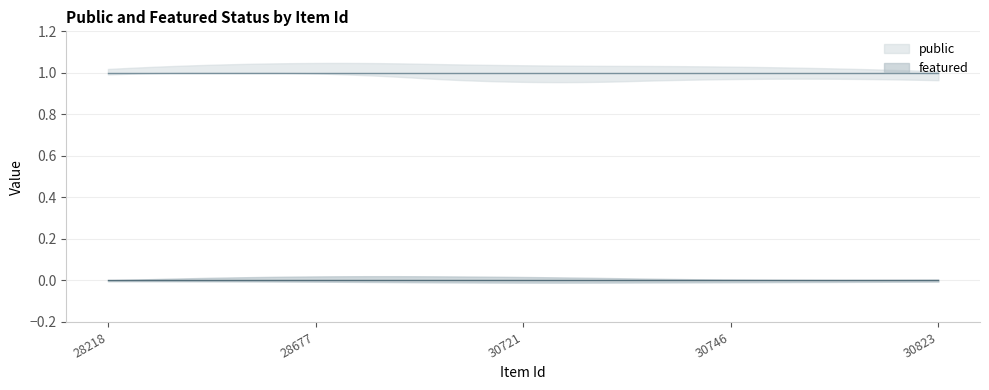

Which series has the widest spread of values?

public